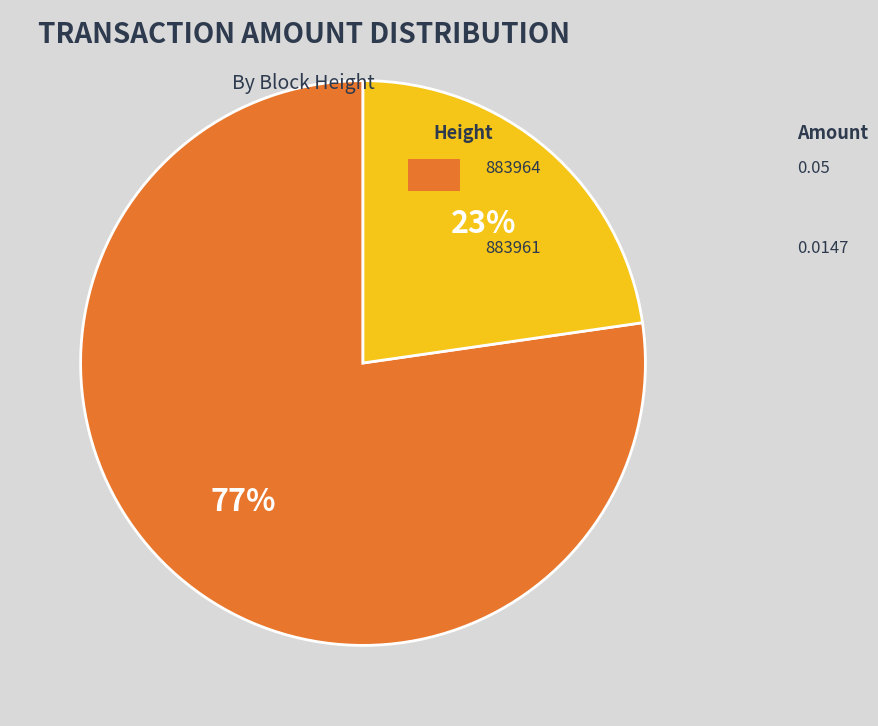

To the nearest percent, what is the average slice percentage?

50%